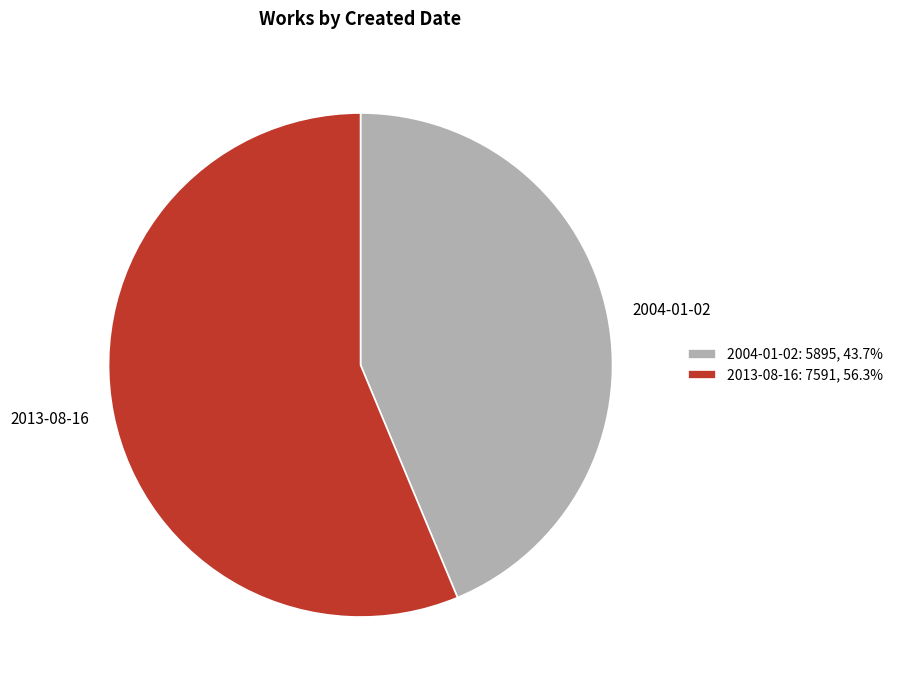

The 2013-08-16 slice represents 56% of the pie. True or false?

True